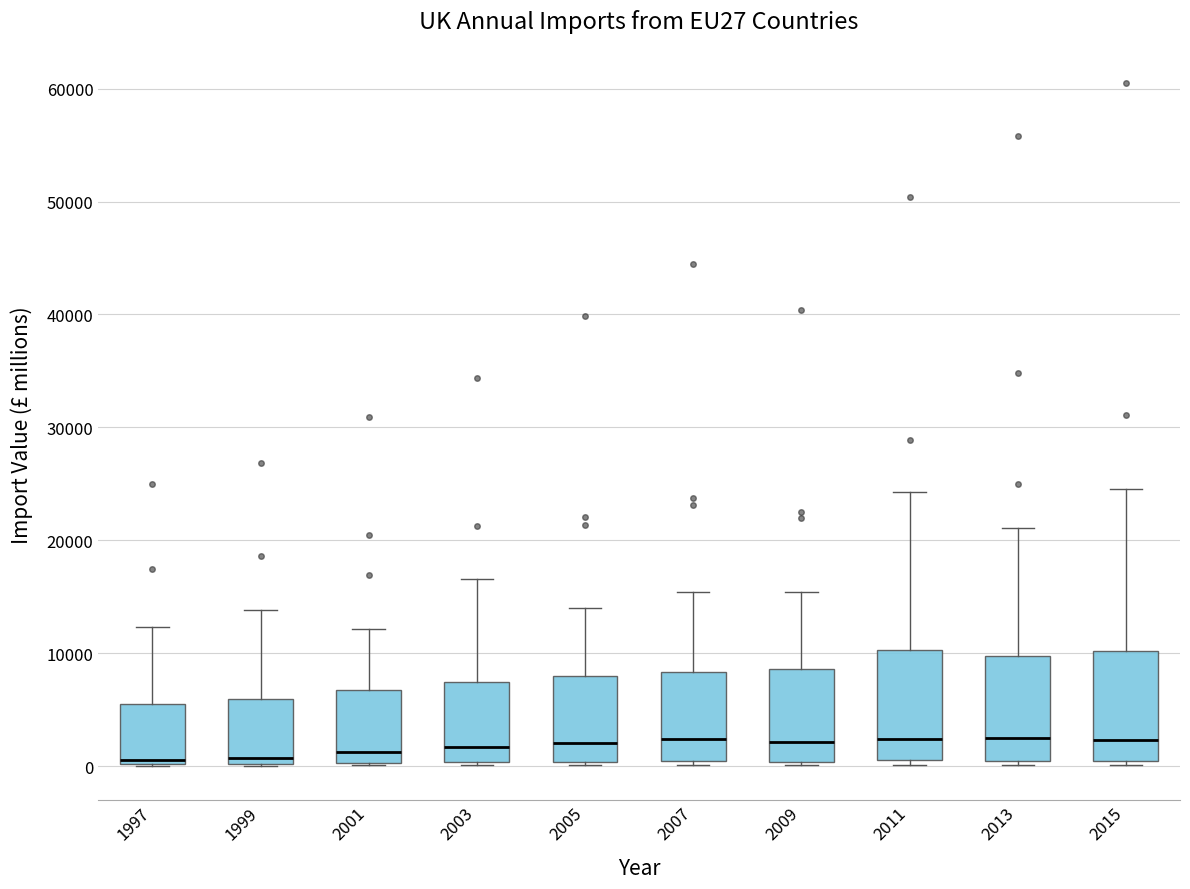

Reading left to right, transcribe this box plot: for each box, give where its median line is, the range the box spans, and where its two whiskers end, as read against the y-axis. The values are not printed on the chart, so give them approximately, as read against the axis.

1997: median 1000, box 0 to 5000, whiskers 0 to 12000
1999: median 1000, box 0 to 6000, whiskers 0 to 14000
2001: median 1000, box 0 to 7000, whiskers 0 to 12000
2003: median 2000, box 0 to 7000, whiskers 0 to 17000
2005: median 2000, box 0 to 8000, whiskers 0 (just below the box's lower edge) to 14000
2007: median 2000, box 0 to 8000, whiskers 0 (just below the box's lower edge) to 15000
2009: median 2000, box 0 to 9000, whiskers 0 to 15000
2011: median 2000, box 1000 to 10000, whiskers 0 to 24000
2013: median 2000, box 0 to 10000, whiskers 0 (just below the box's lower edge) to 21000
2015: median 2000, box 0 to 10000, whiskers 0 (just below the box's lower edge) to 25000